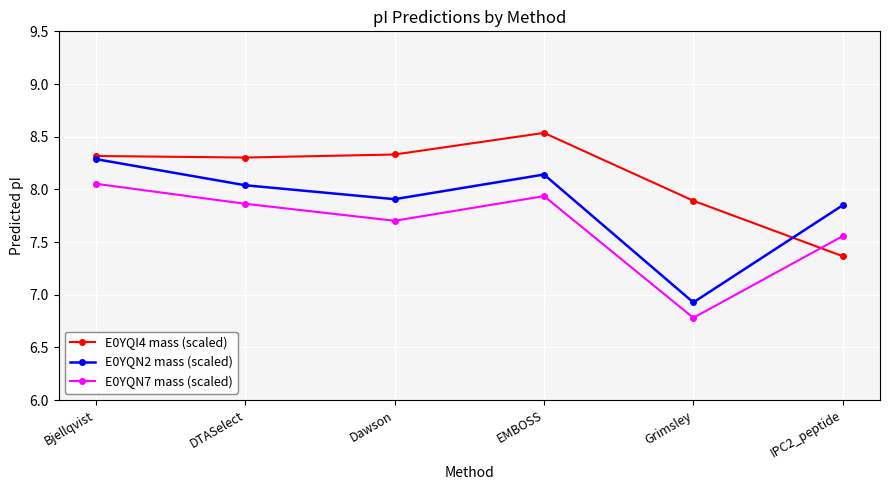

Where do E0YQI4 mass (scaled) and E0YQN7 mass (scaled) first cross each other?

Grimsley and IPC2_peptide